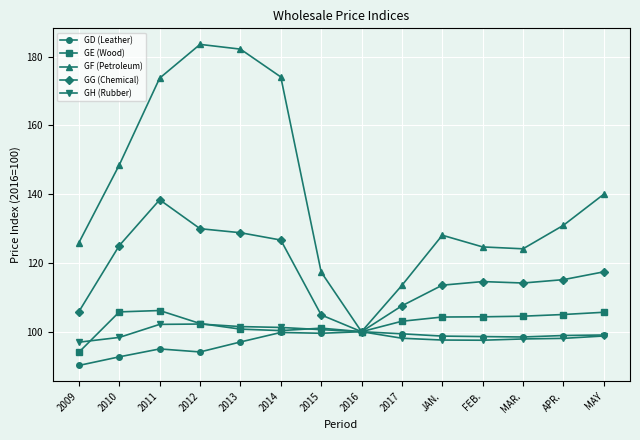

What is the value of the GF (Petroleum) point at the 11th from the left?

124.7